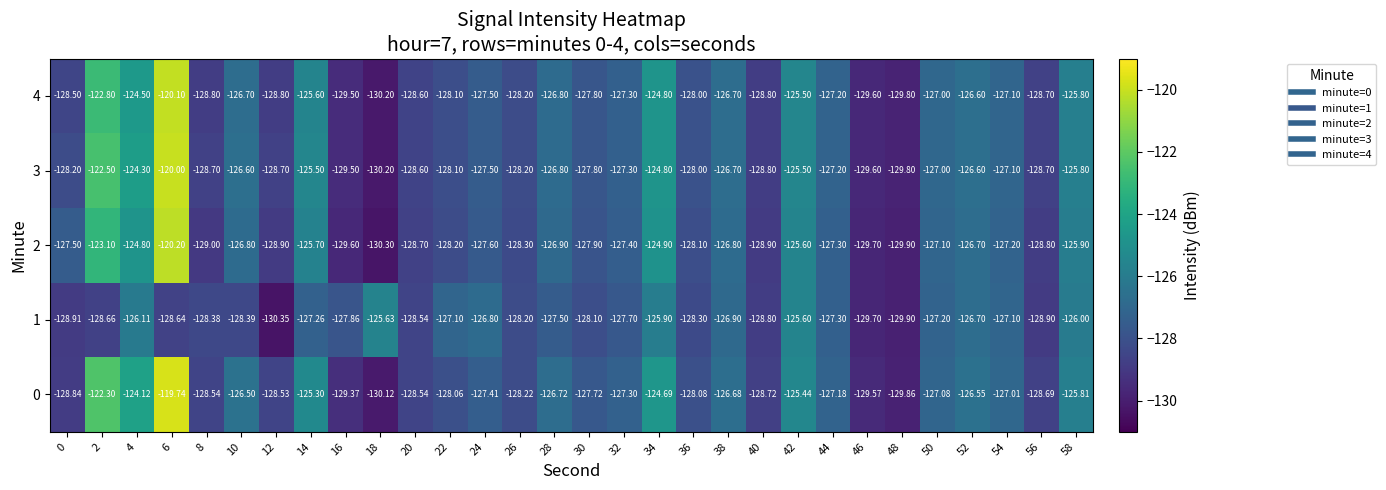

How many distinct data groups are displayed?

5